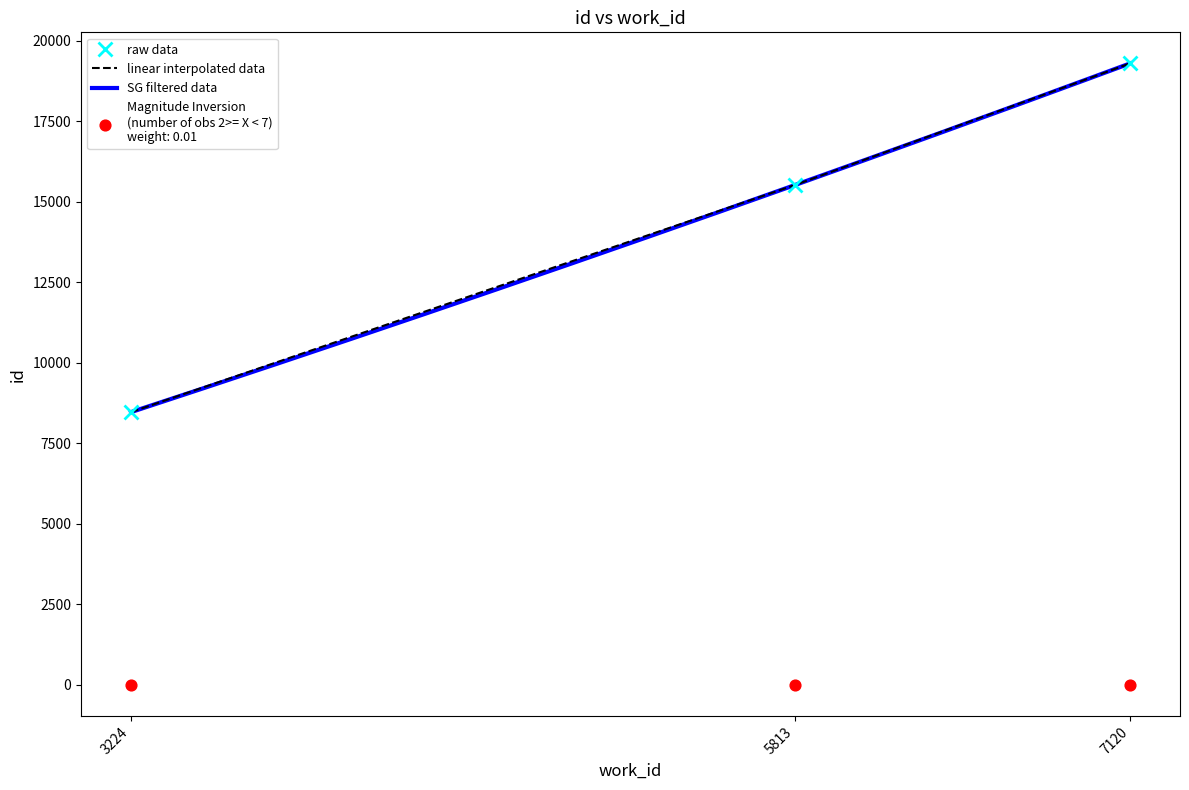

Between 5813 and 3224, which is larger?

5813